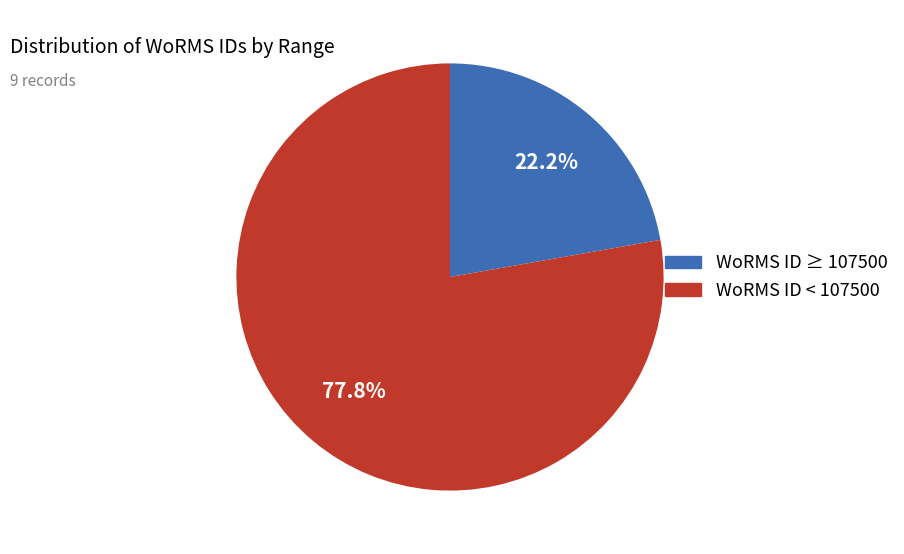

How many segments does this pie chart have?

2